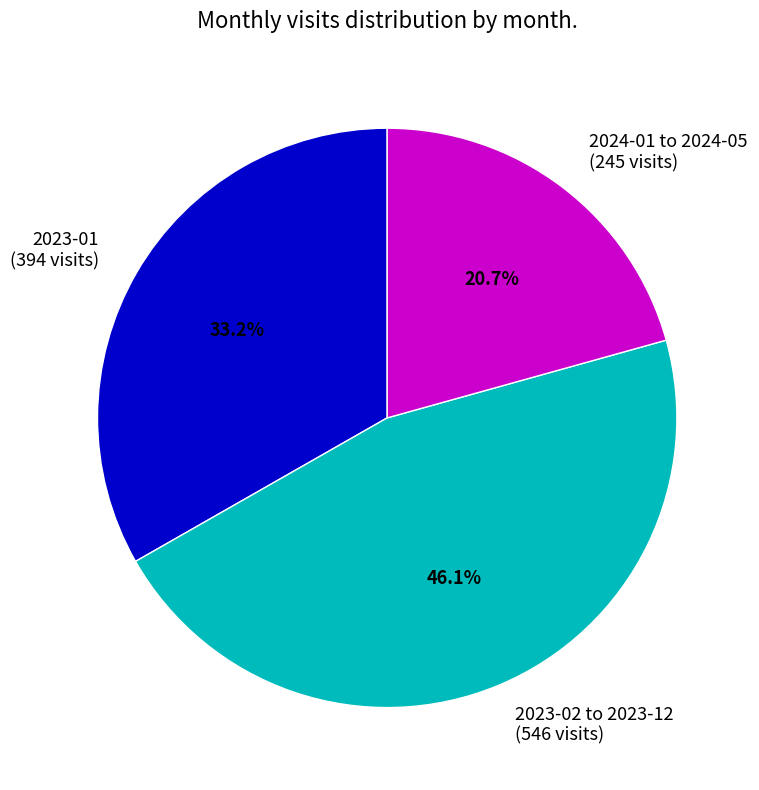

To the nearest percent, what is the average slice percentage?

33%